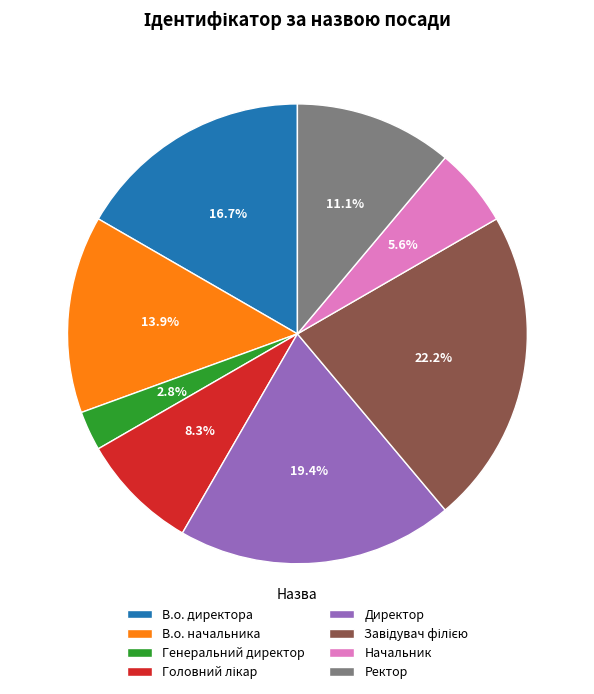

To the nearest percent, what is the difference between the largest and smallest slice percentages?

19%